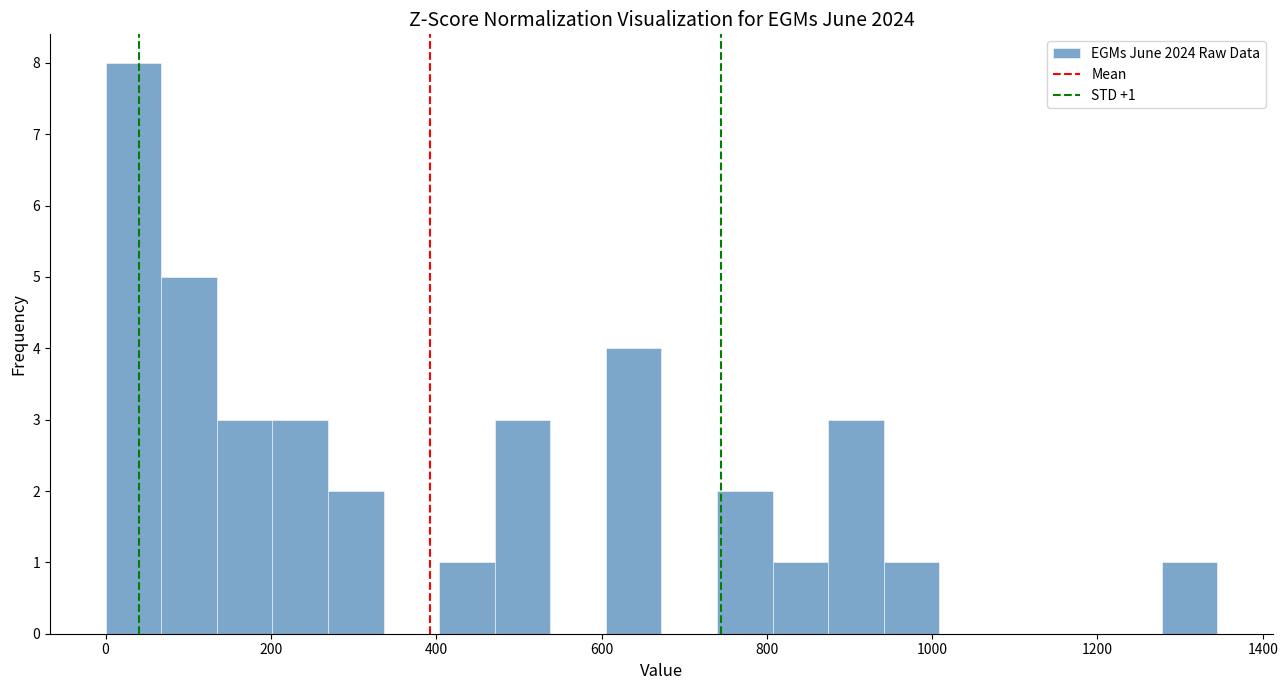

Read against the x-axis, roughly where is the centre of the tallest bar?

40